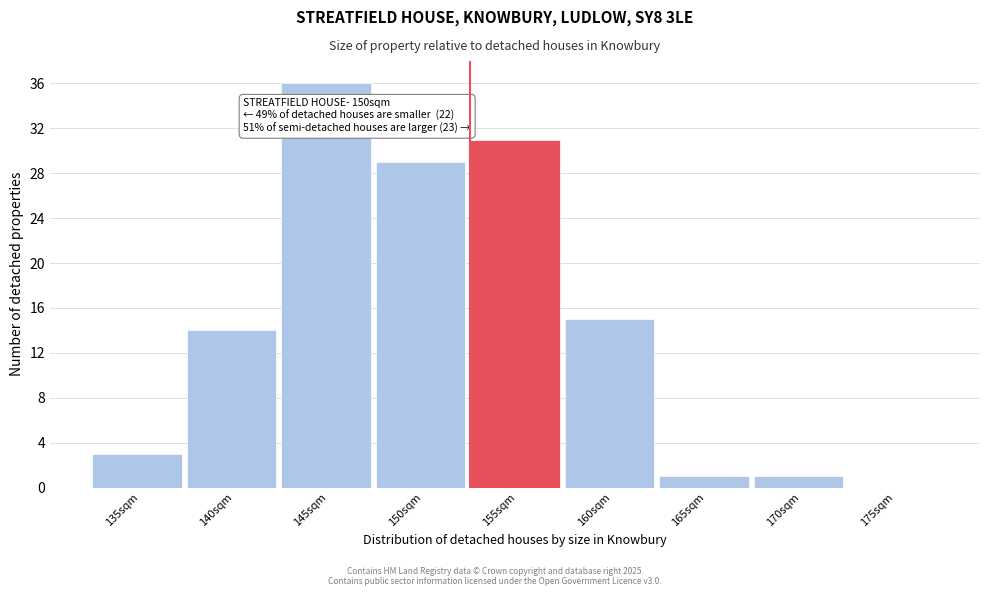

Reading right to left, list all the values displayed in this chart.

175sqm=0	170sqm=1	165sqm=1	160sqm=15	155sqm=31	150sqm=29	145sqm=36	140sqm=14	135sqm=3